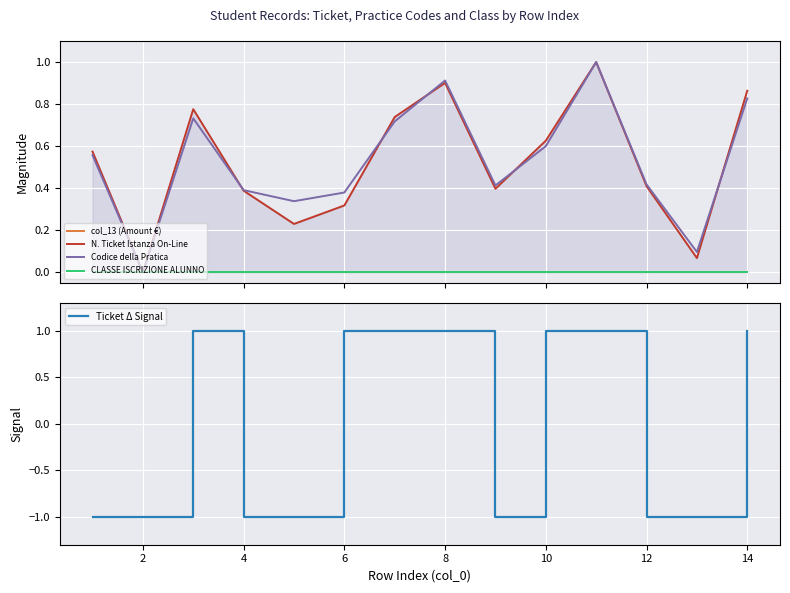

True or false: CLASSE ISCRIZIONE ALUNNO and N. Ticket Istanza On-Line intersect in this chart.

False